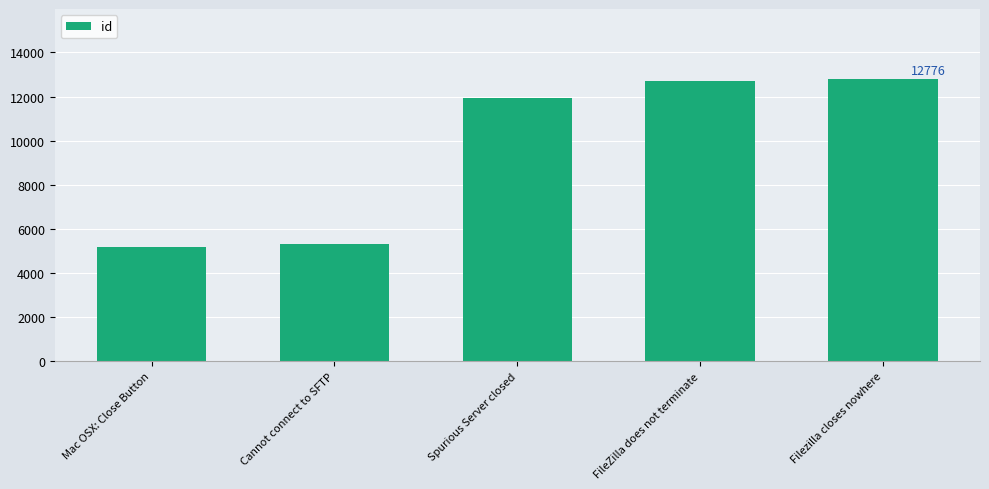

What is the minimum value shown in the chart?

5178